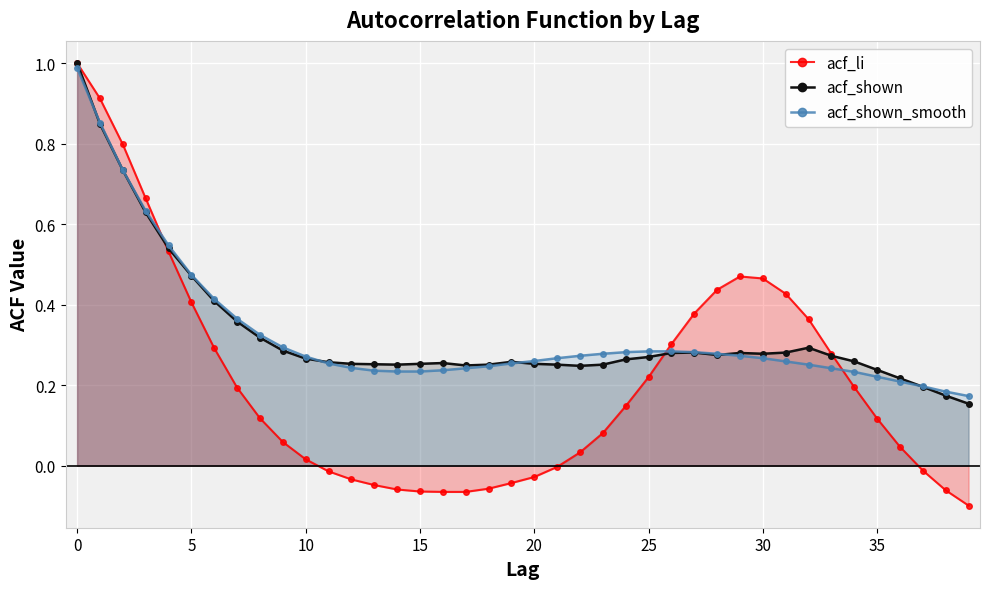

What is the approximate value of acf_shown at 10?

0.3